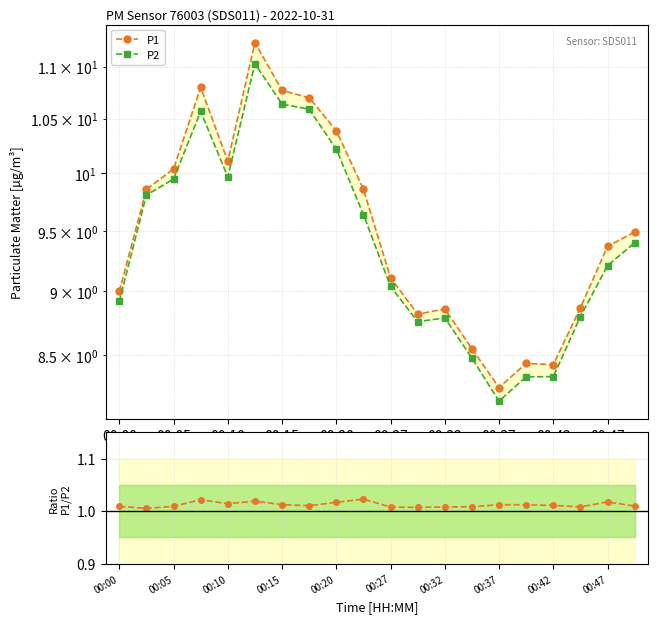

How many lines are shown in the chart?

3